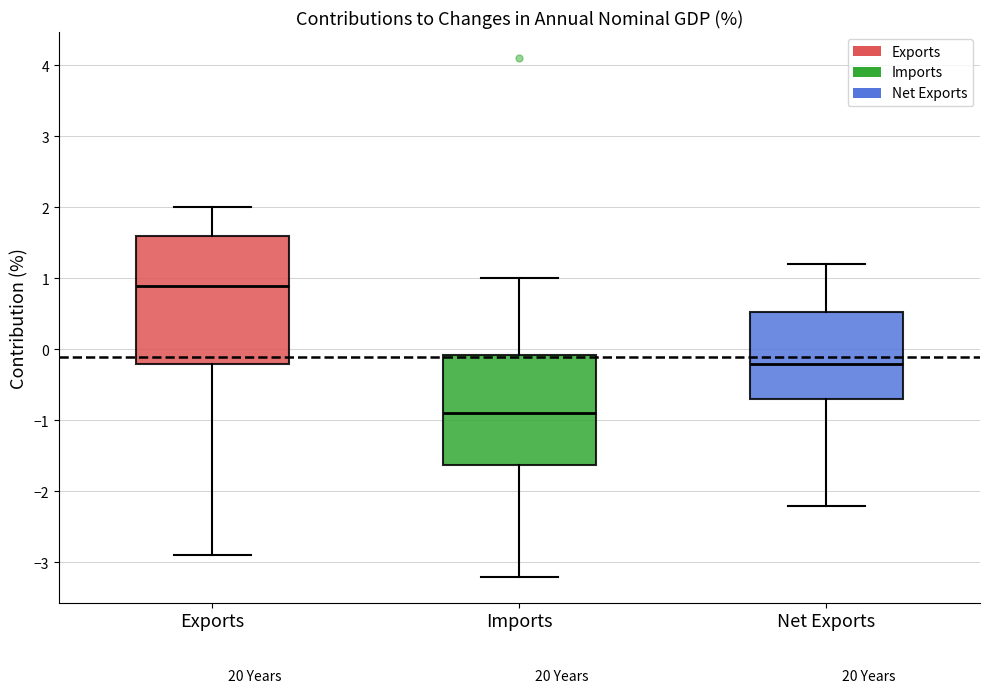

Where does the lower whisker of the box for Imports end on the y-axis? The values are not printed on the chart, so give them approximately, as read against the axis.

-3.2